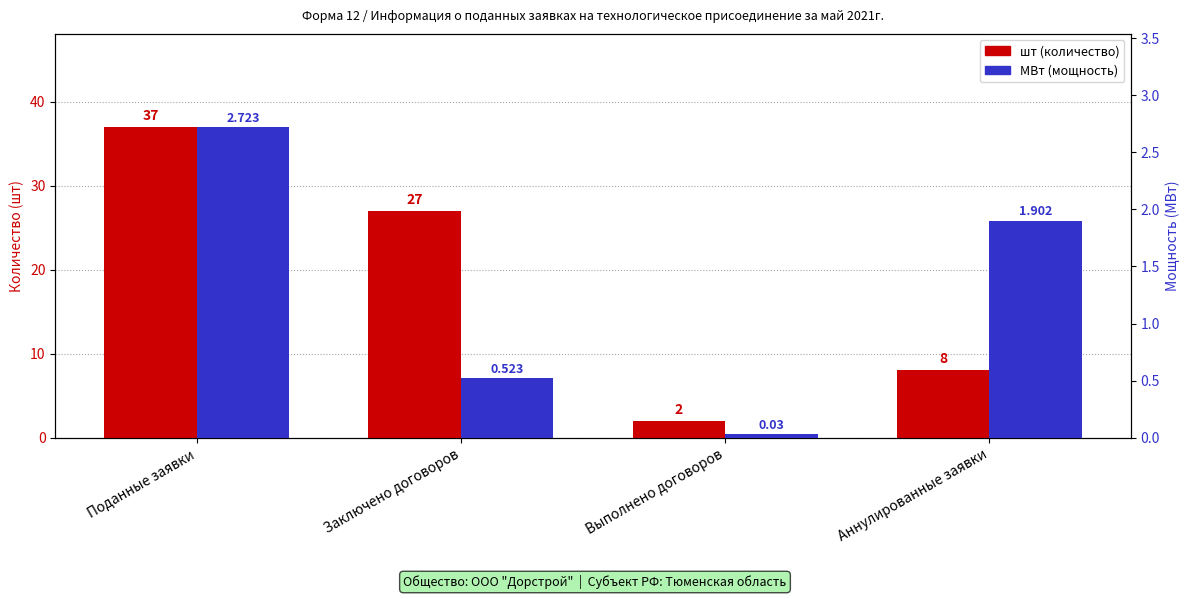

What is the approximate value of МВт (мощность) at Поданные заявки?

2.7